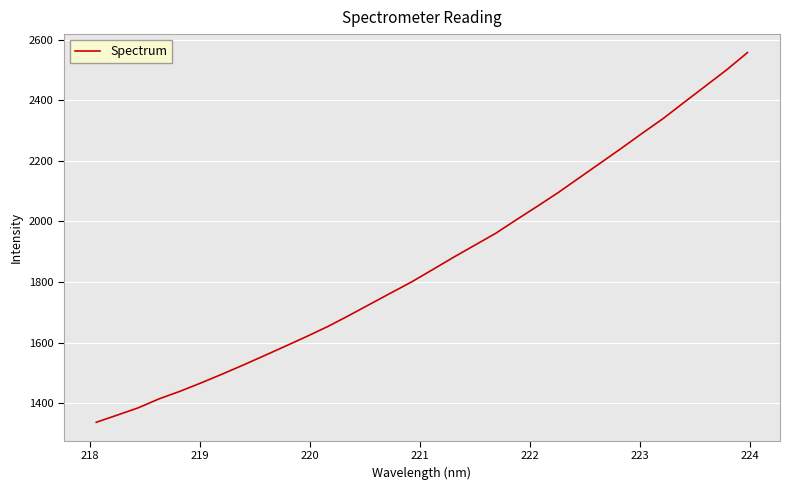

What is the greatest value displayed?

2557.8